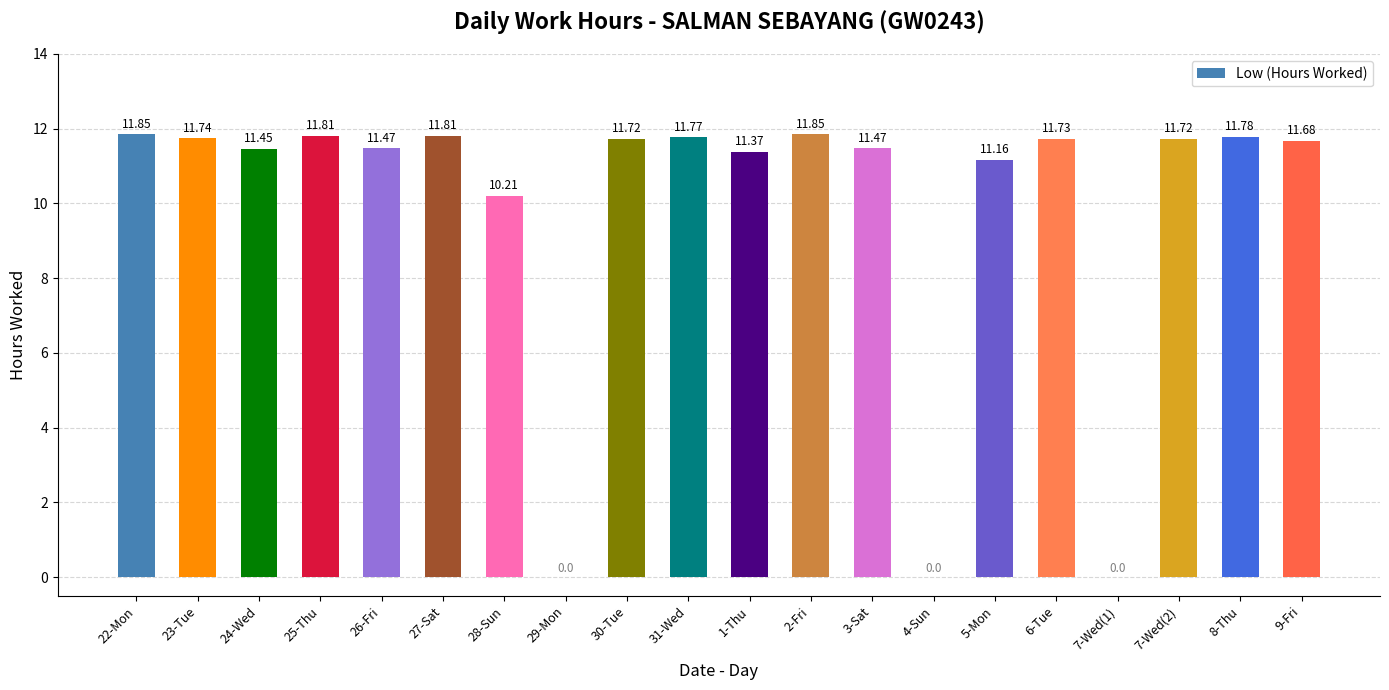

Approximately how many times larger is the value at 3-Sat compared to 24-Wed?

1.0